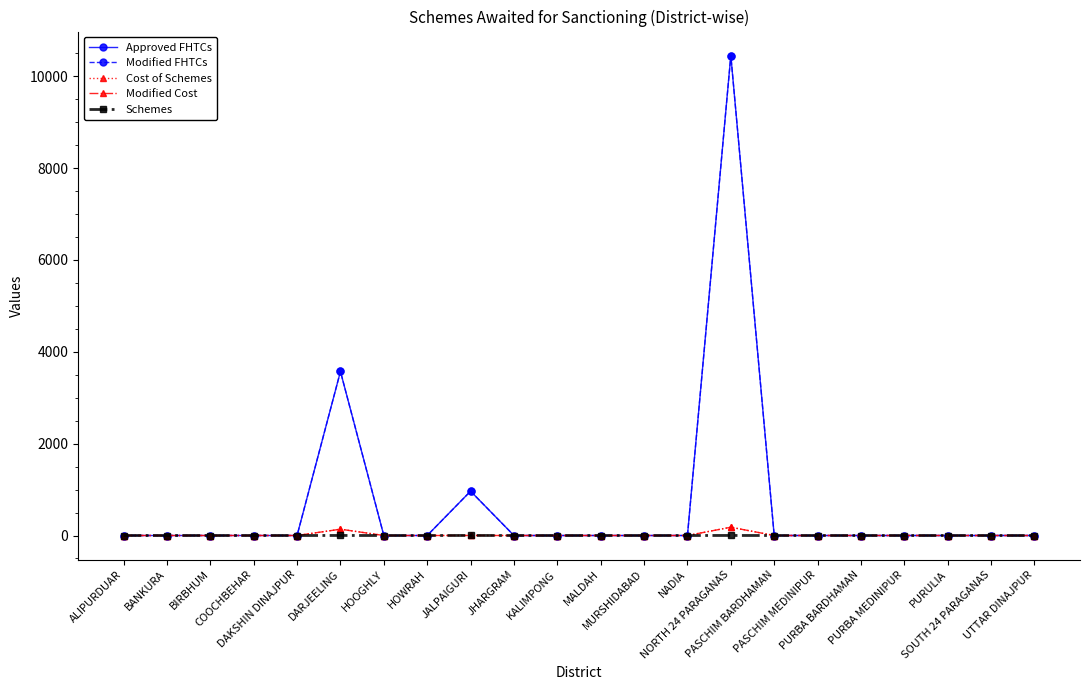

Rank the series by their maximum value, from lowest to highest.

Schemes, Cost of Schemes, Modified Cost, Approved FHTCs, Modified FHTCs